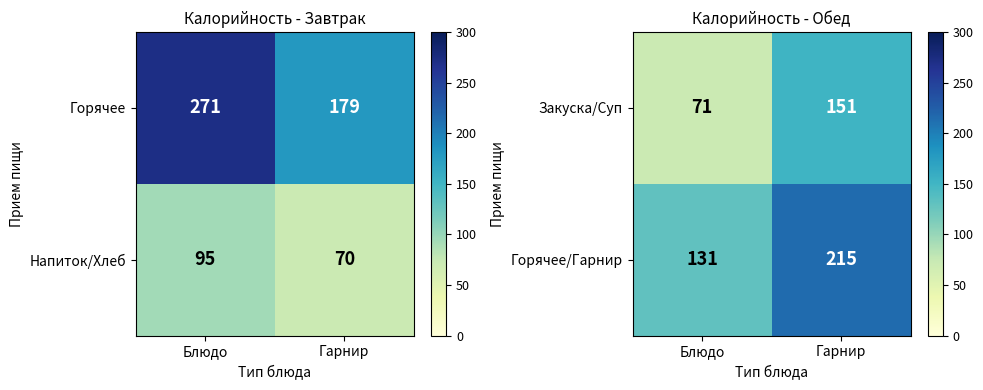

Where is Горячее/Гарнир nearest to the value 173?

Блюдо